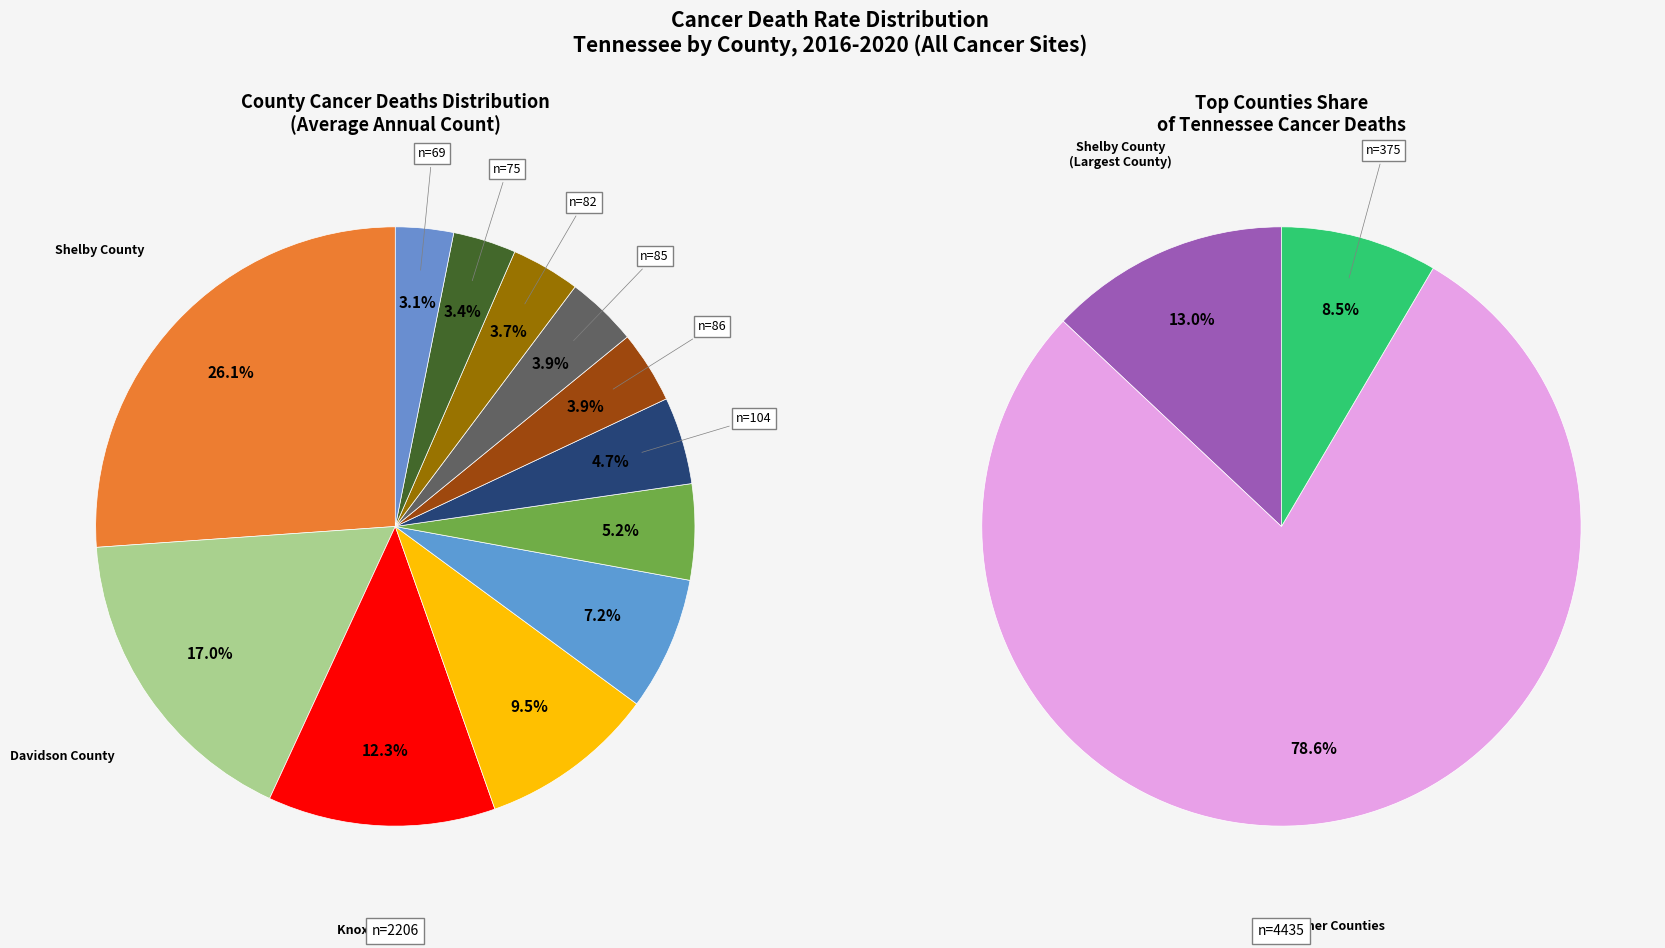

Which has a higher value, Davidson County or Wilson County?

Davidson County